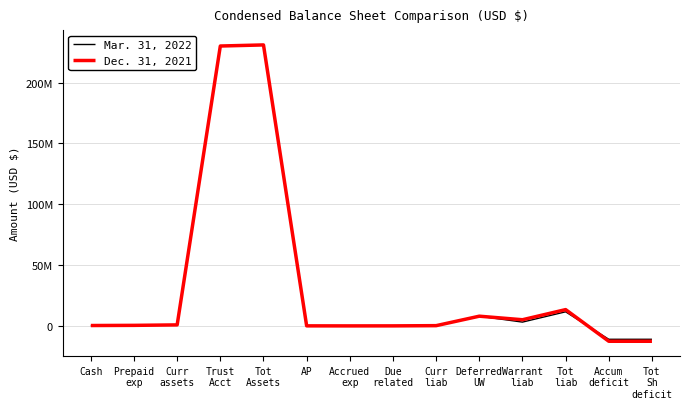

What is the label of the 9th point from the left?

Curr
liab